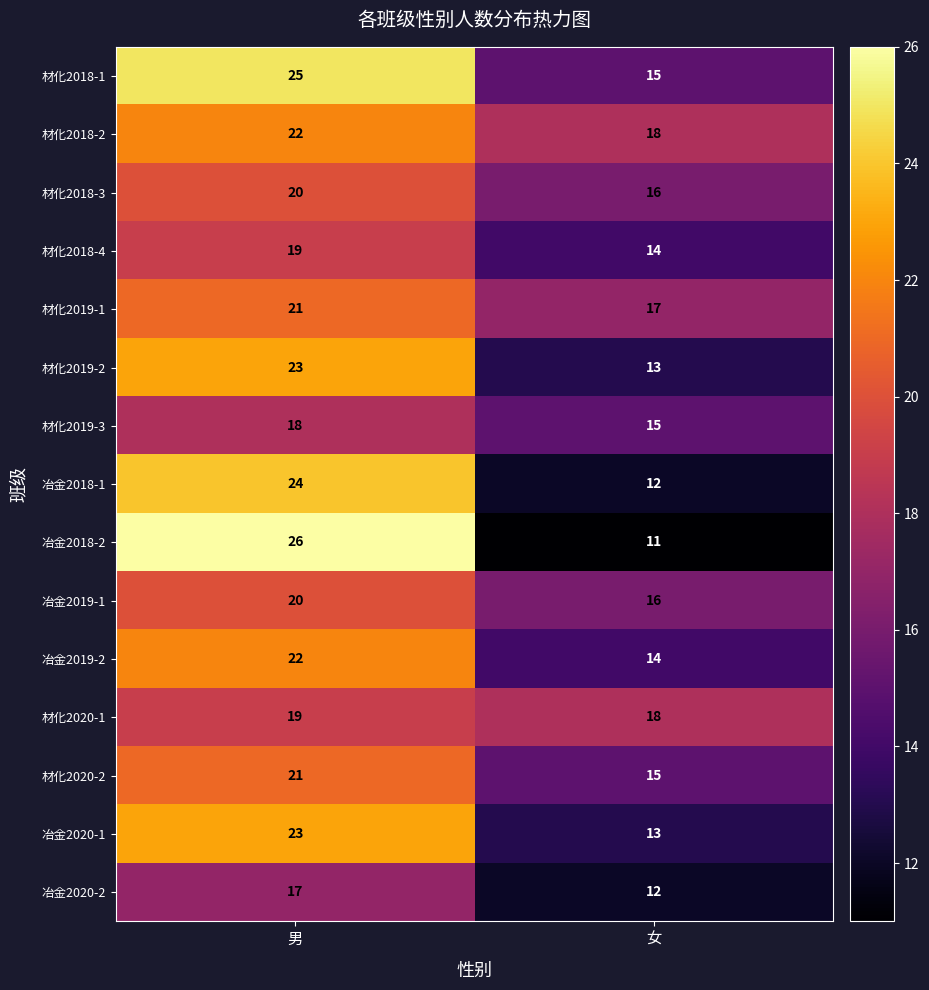

How many distinct data groups are displayed?

15